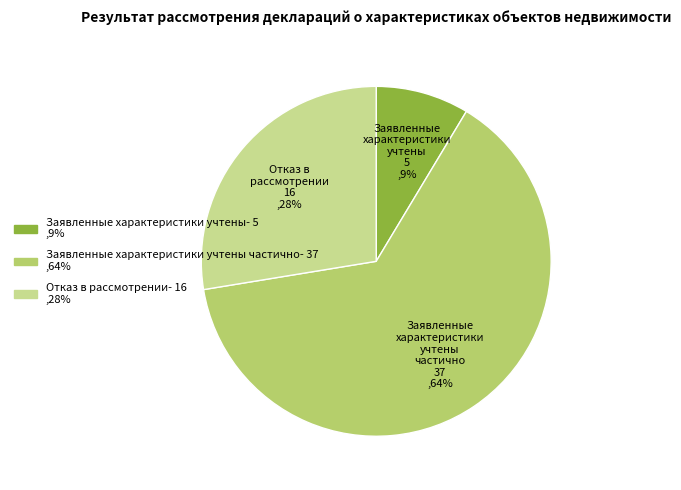

How many segments does this pie chart have?

3